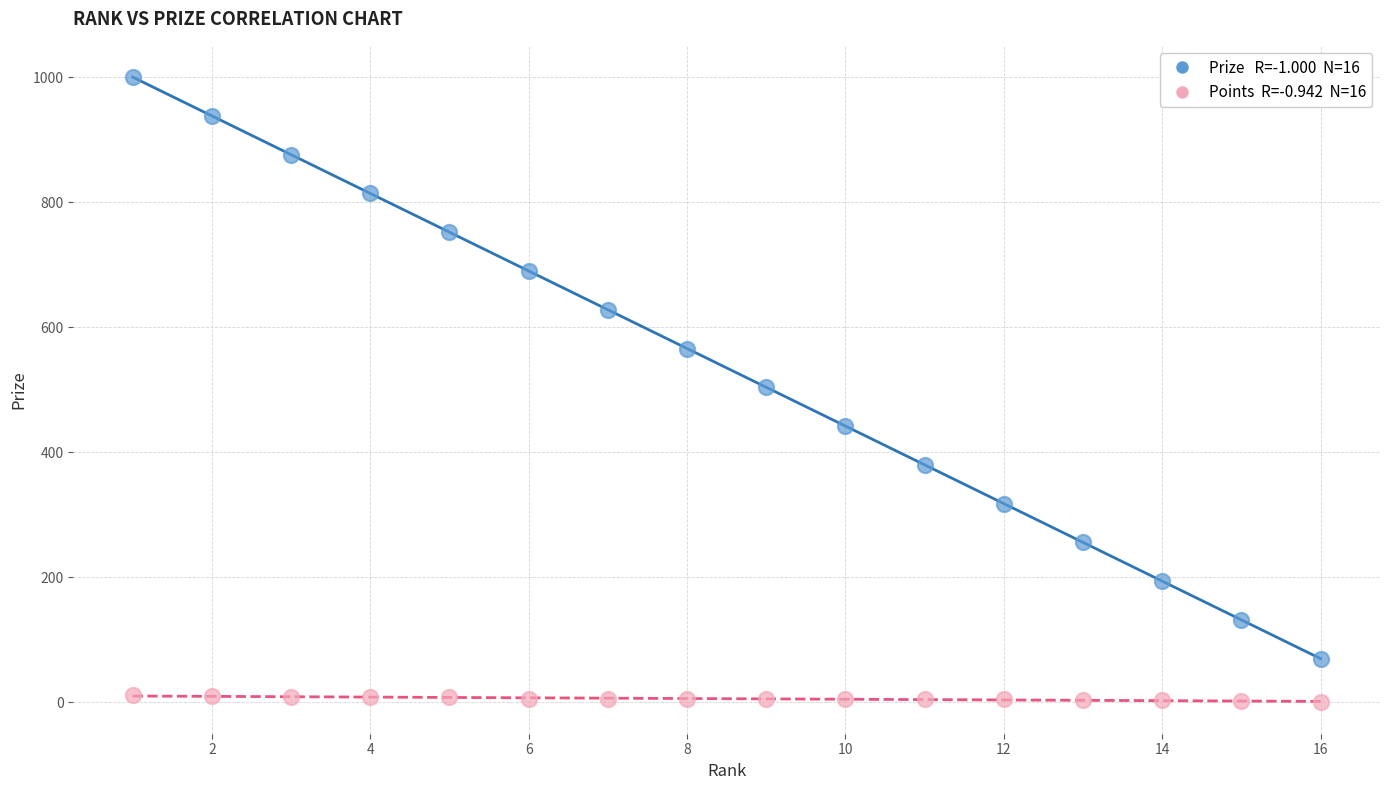

Across all data points, what is the range of X values (max minus min)?

15